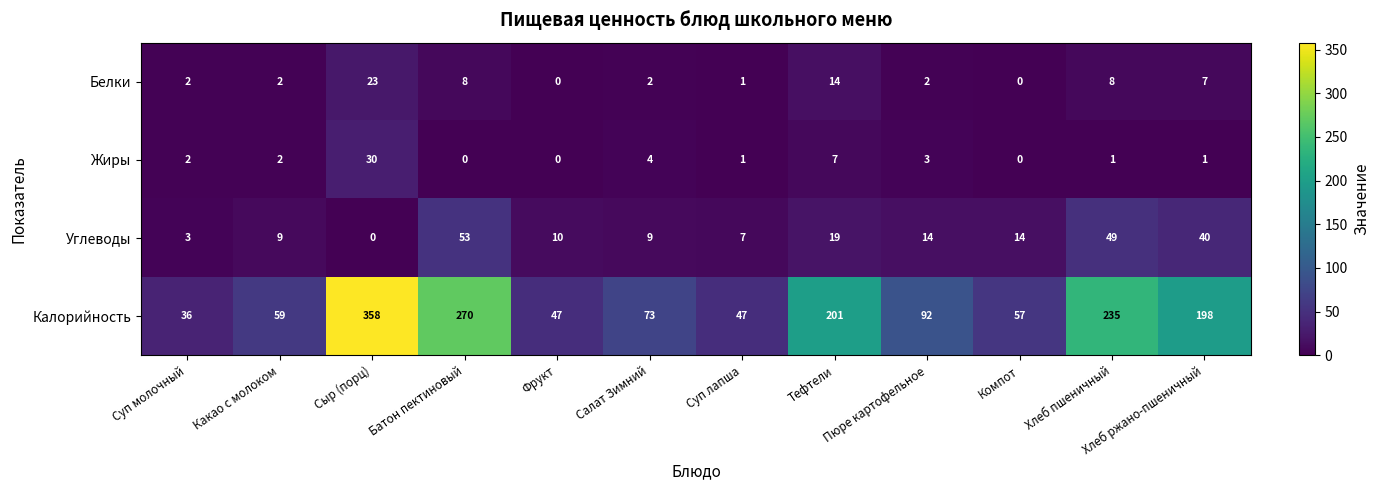

Which label corresponds to the largest value in the chart?

Сыр (порц)